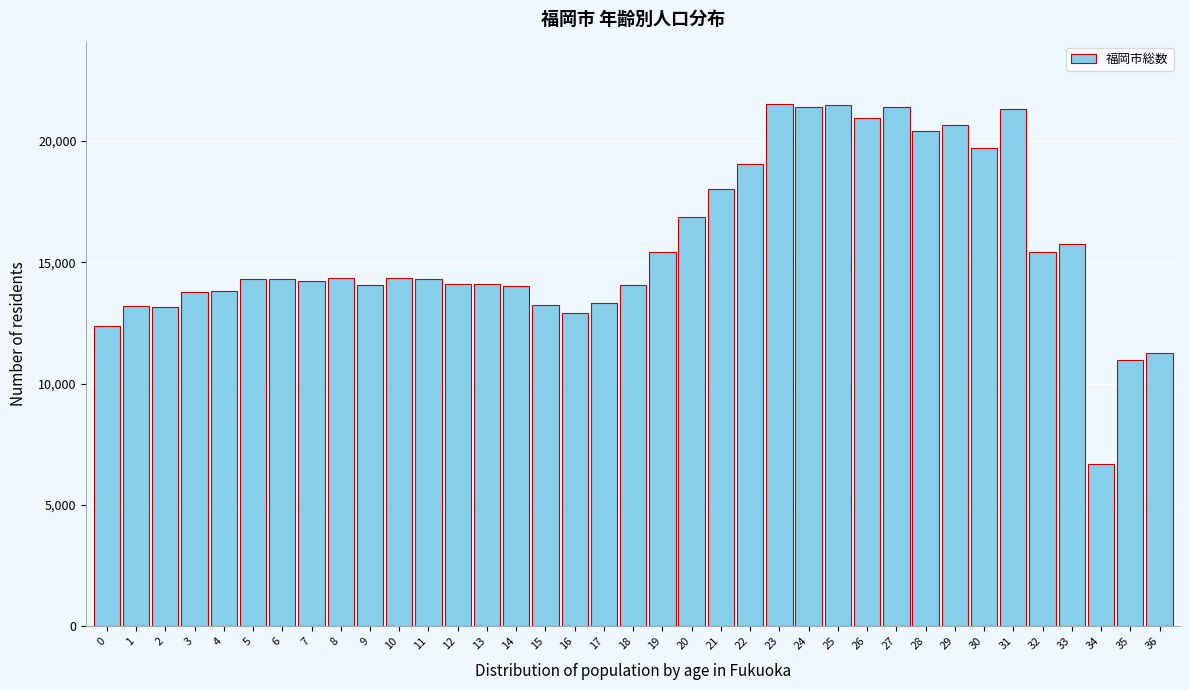

What is the ratio of the value at 26 to the value at 27?

1.0